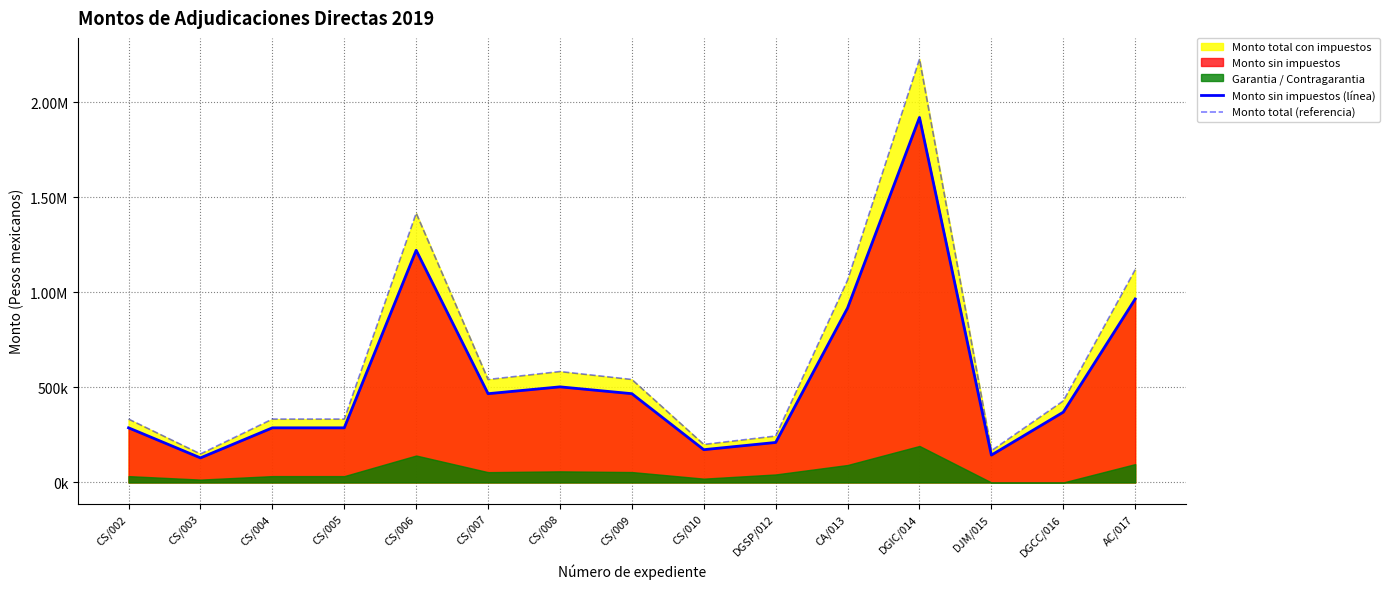

How many interior local peaks does the Monto sin impuestos (línea) series have?

3